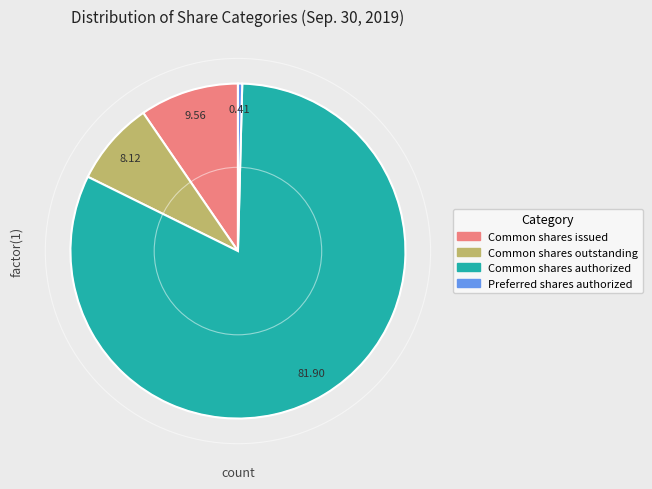

Does any single category account for the majority?

Yes